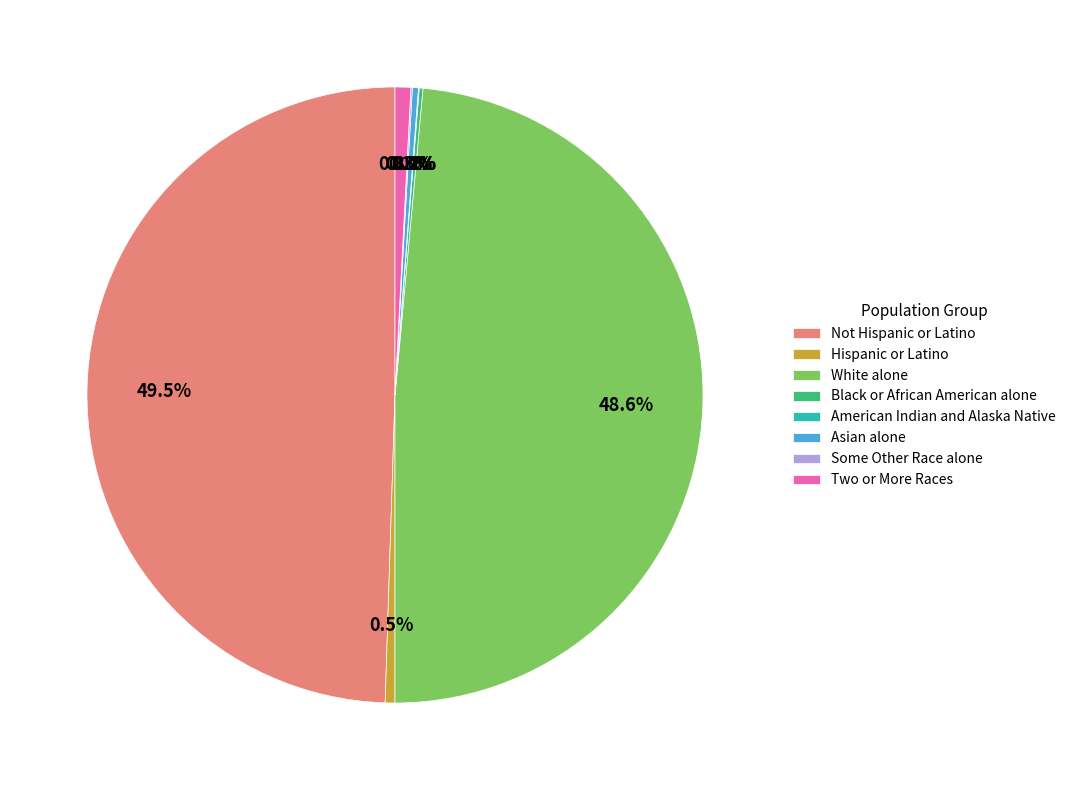

Does Asian alone account for over 50% of the chart?

No